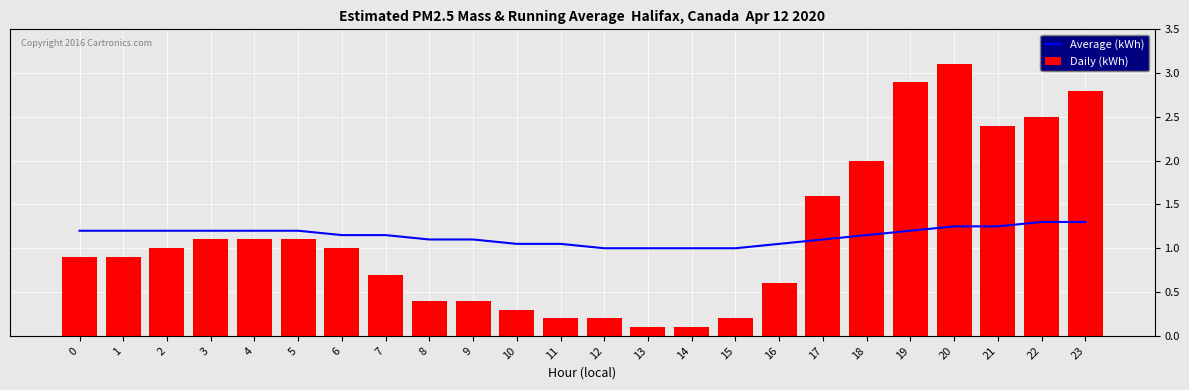

What is the value of the Daily (kWh) bar at the 4th from the left?

1.1